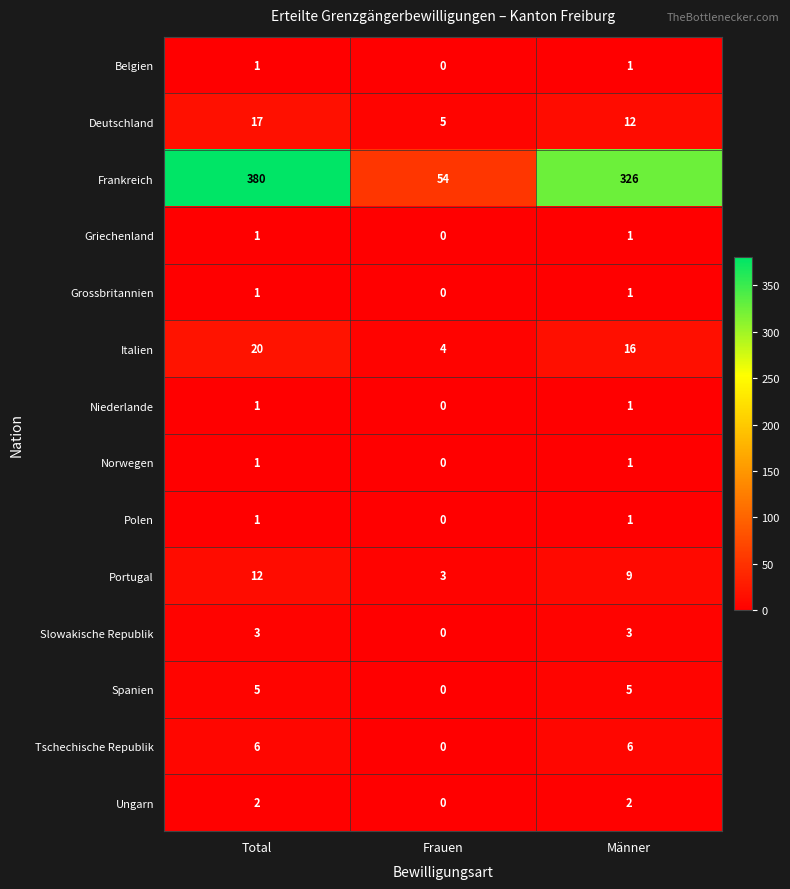

Which label corresponds to the smallest value in the chart?

Frauen